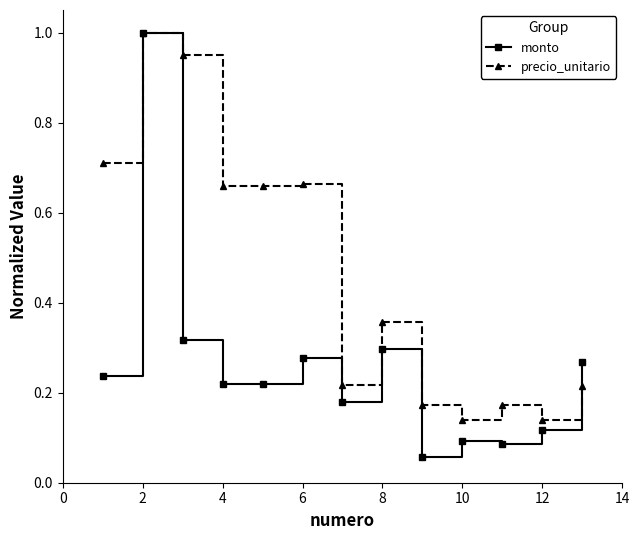

True or false: monto has more than 1 interior local peaks.

True